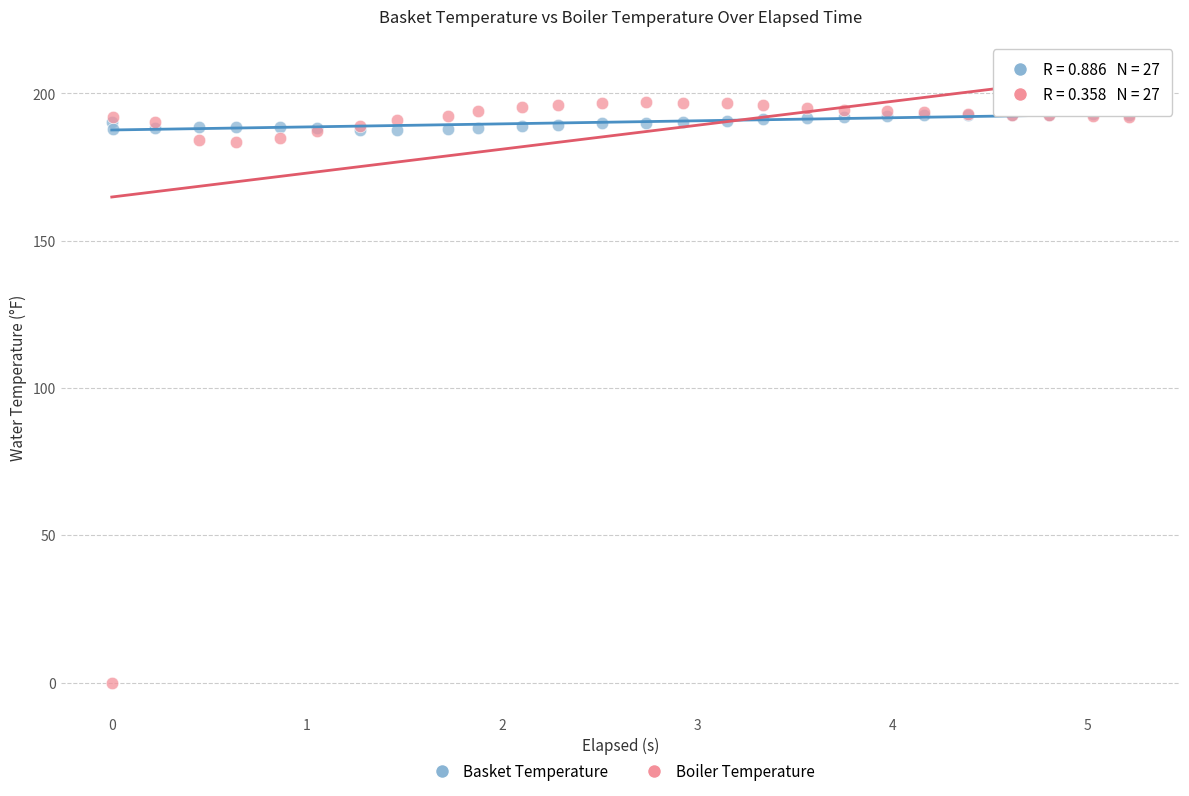

What are all the series names shown in the legend?

Basket Temperature, Boiler Temperature